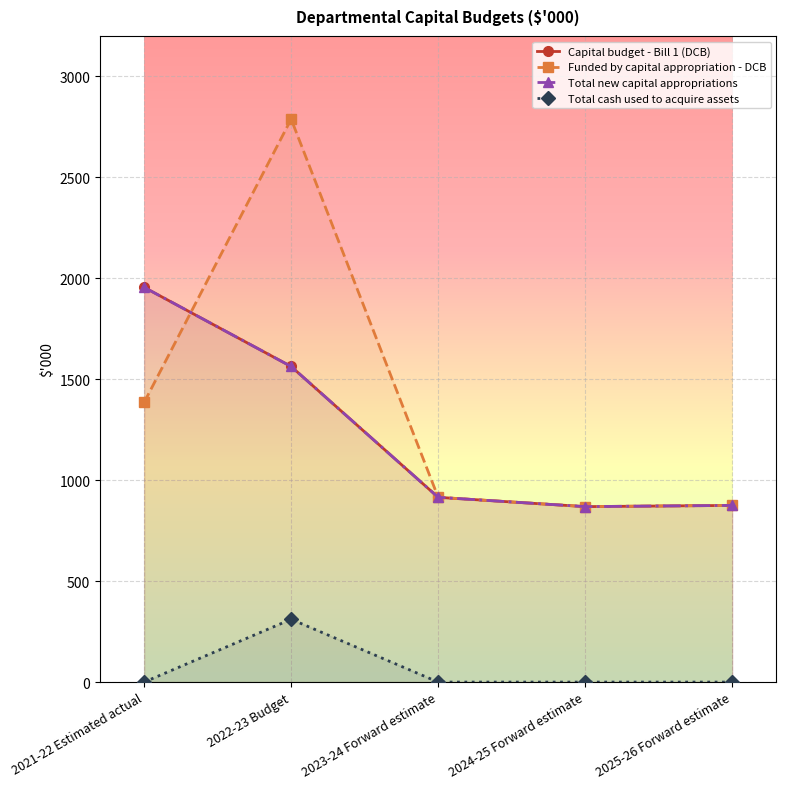

What is the label of the 2nd point from the left?

2022-23 Budget